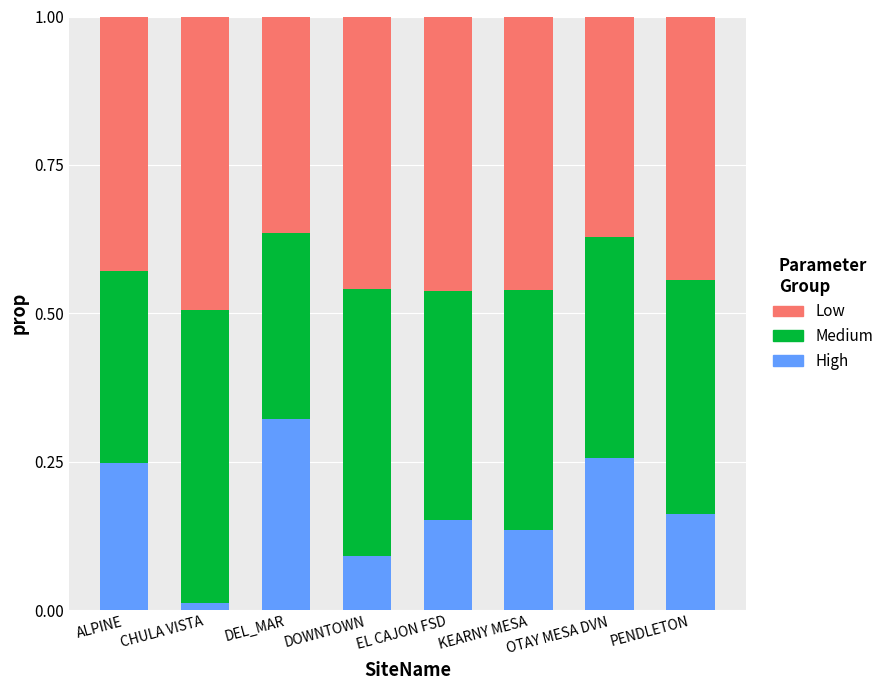

The value of High at PENDLETON is 0.1. True or false?

False